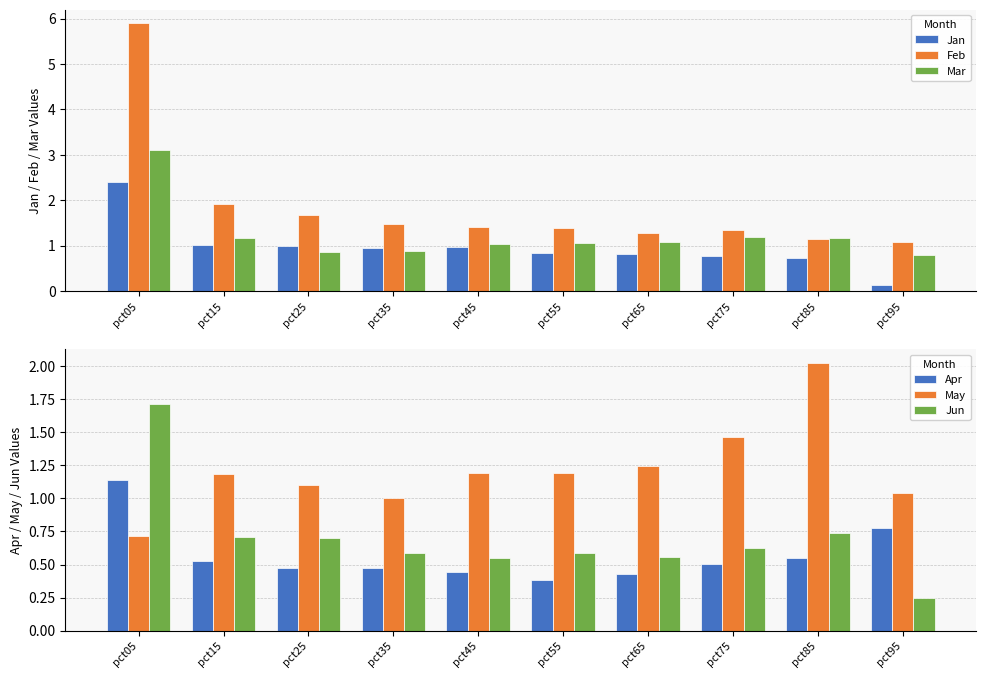

At how many categories does at least one series exceed 0?

10